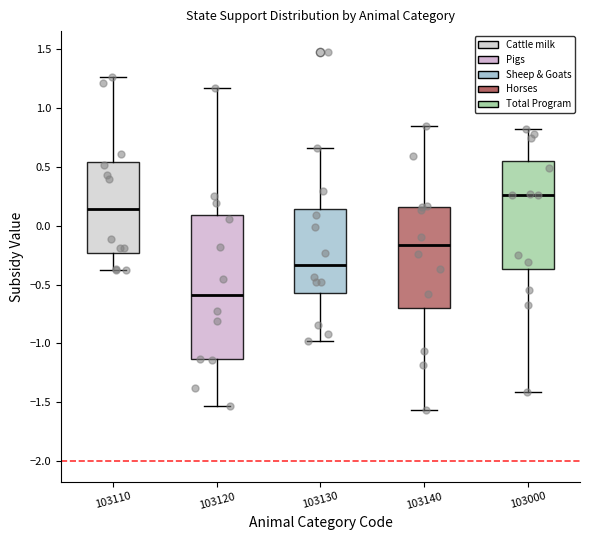

Comparing the boxes themselves (not the whiskers), which one is the tallest?

103120